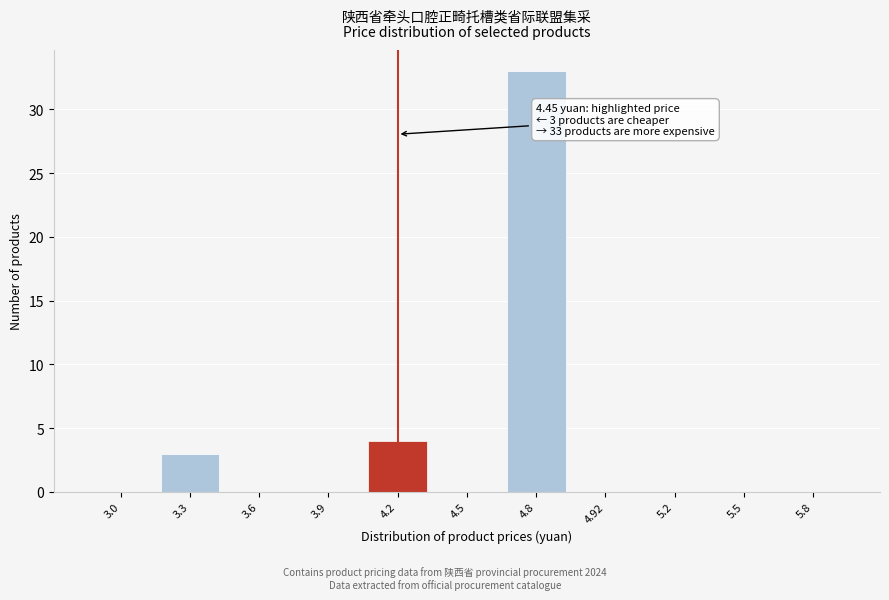

Reading left to right, what are all the values shown in this chart?

3.0=0	3.3=3	3.6=0	3.9=0	4.2=4	4.5=0	4.8=33	4.92=0	5.2=0	5.5=0	5.8=0